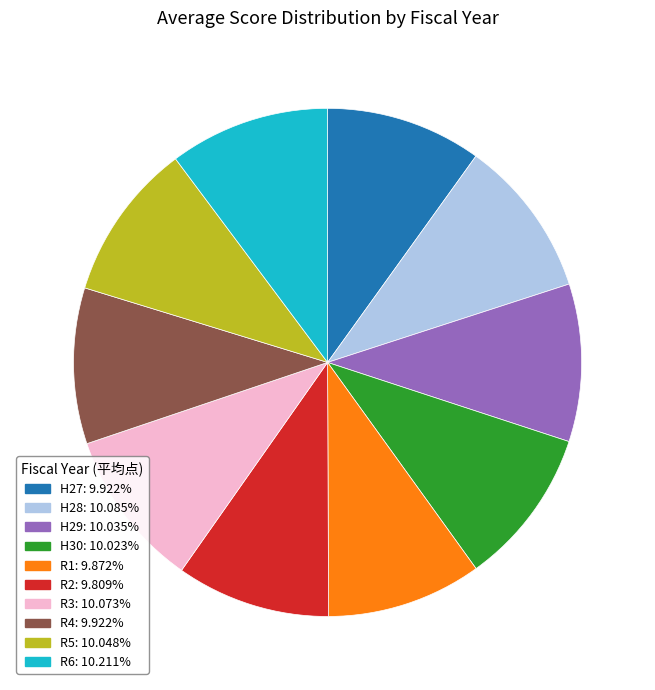

Combined, do R4 and H27 account for over 50%?

No